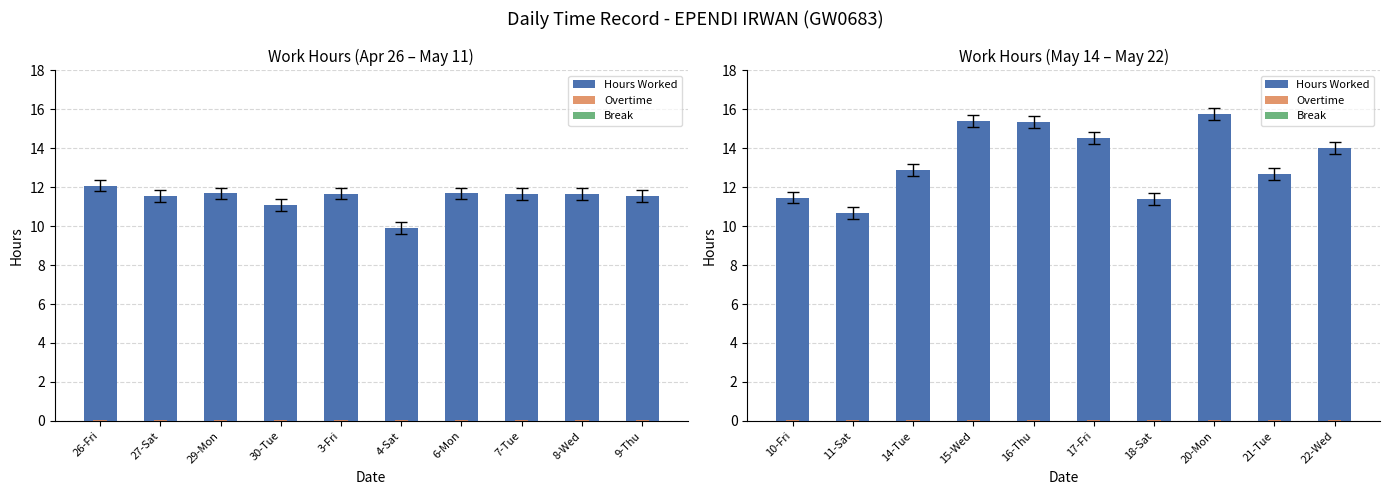

What is the sum of all Overtime values?

0.5